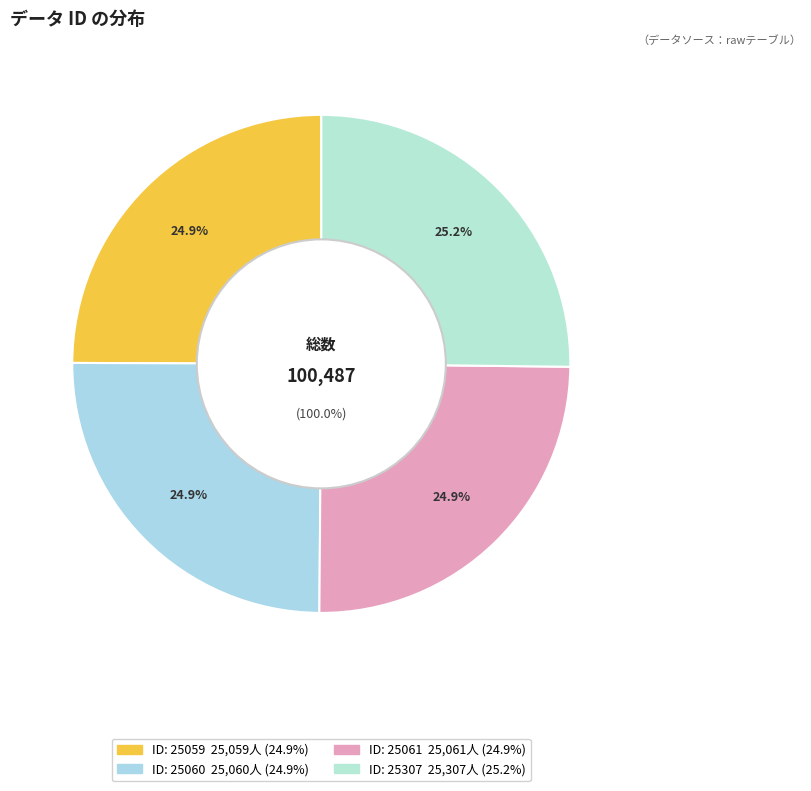

Rank the categories by value from lowest to highest.

25059, 25060, 25061, 25307